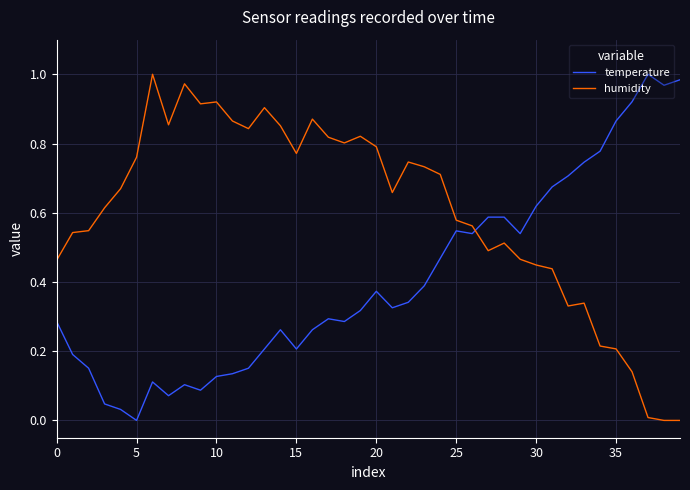

Which series has the largest total across all categories?

humidity